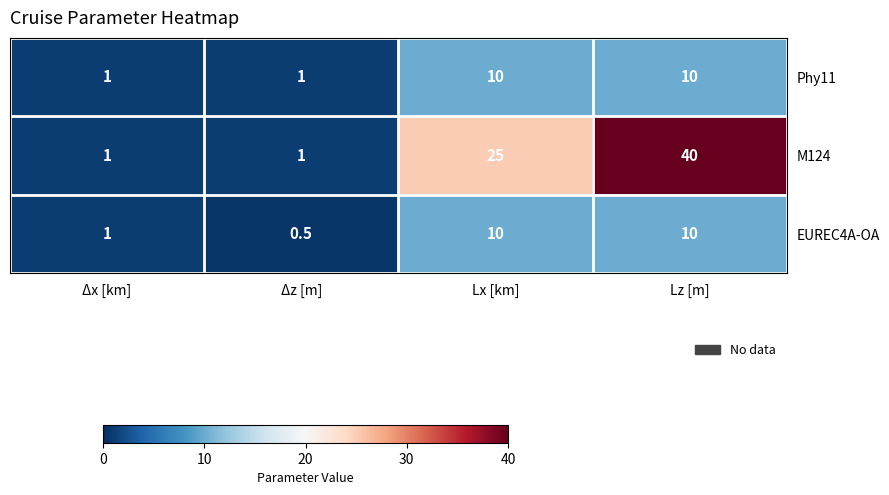

The M124 series shows 1.0 at Δx [km]. True or false?

True